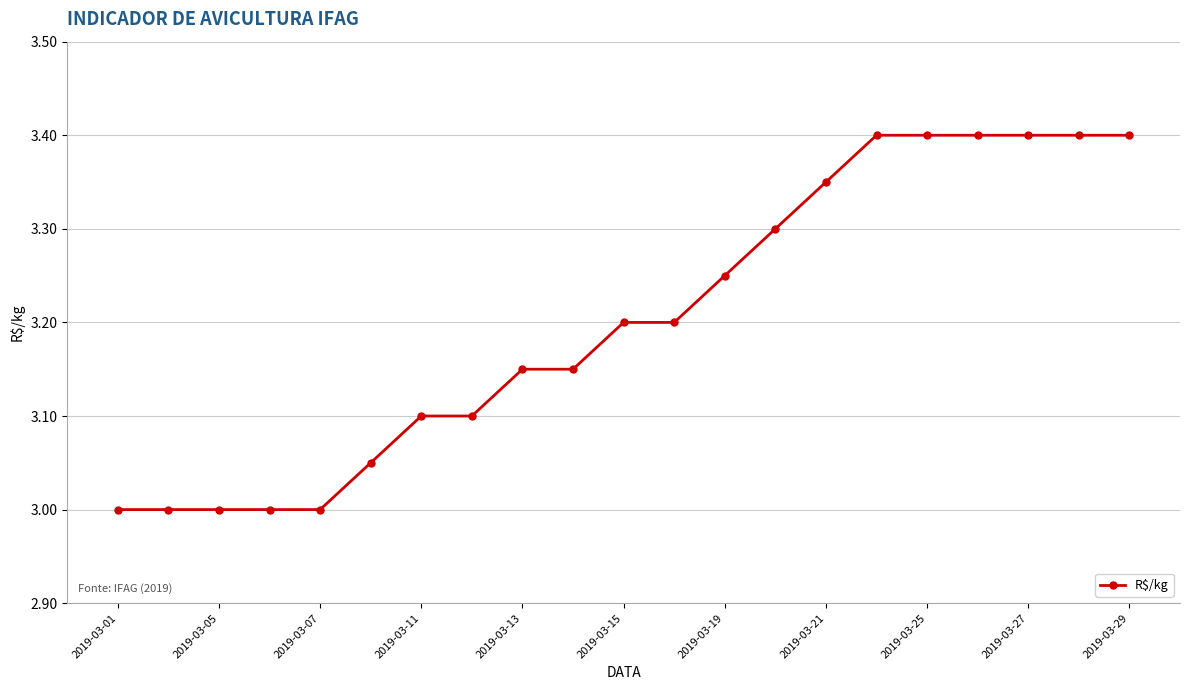

What is the difference between the second highest and second lowest values?

0.4